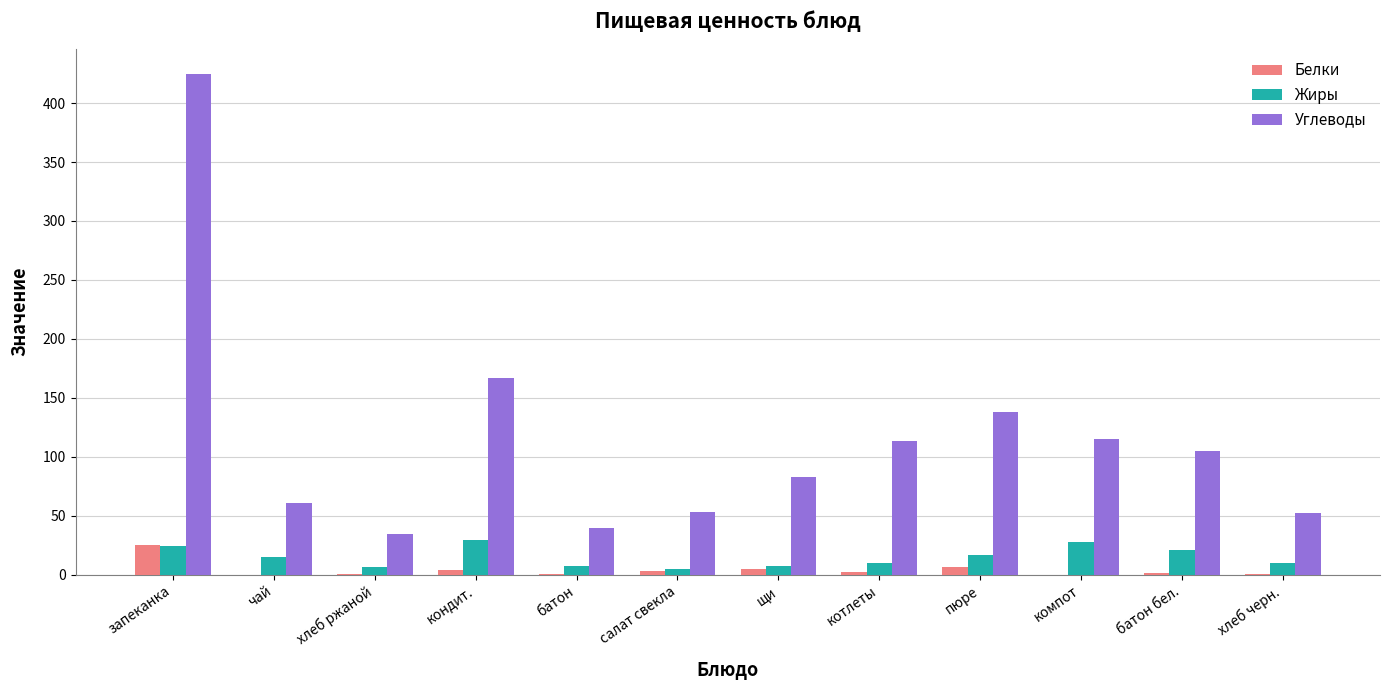

Which label corresponds to the largest value in the chart?

запеканка